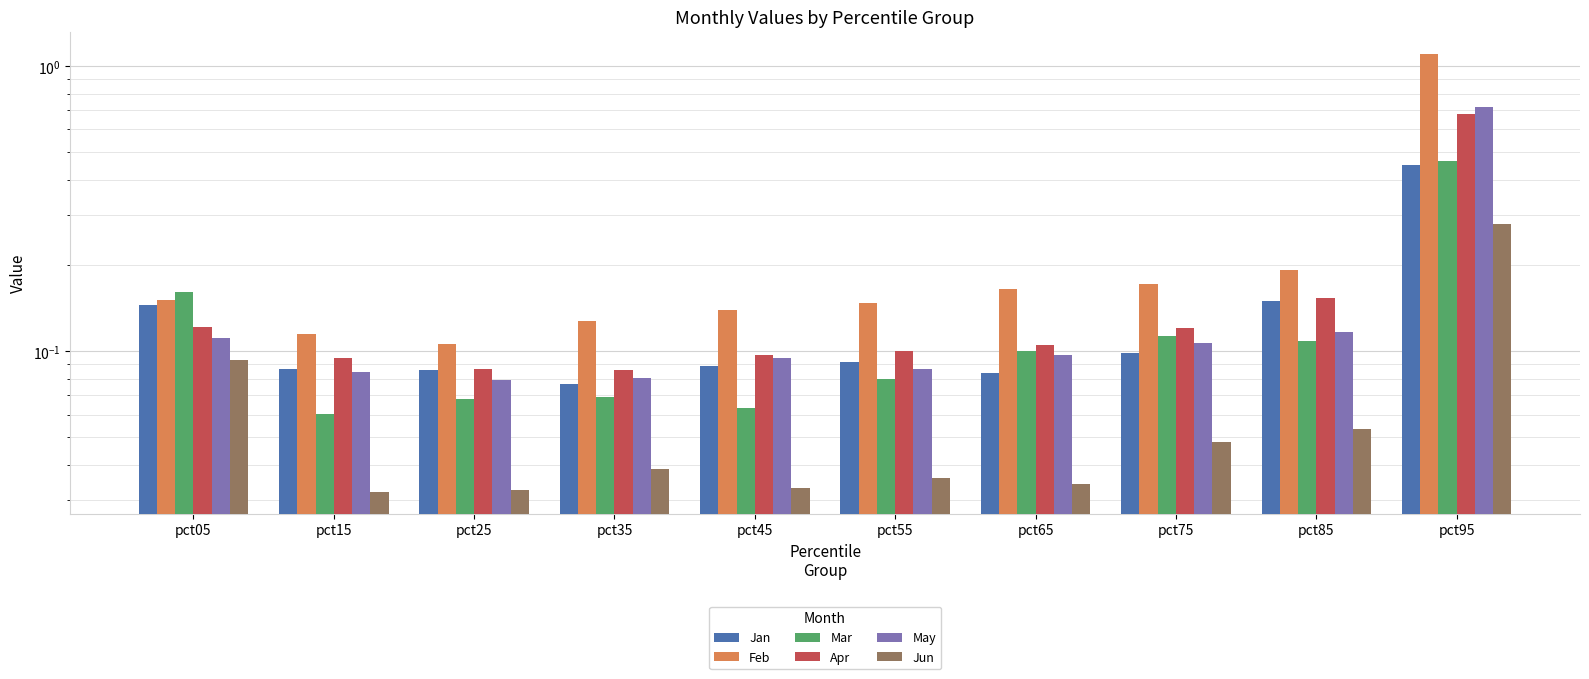

What is the average value of the Jan series?

0.1